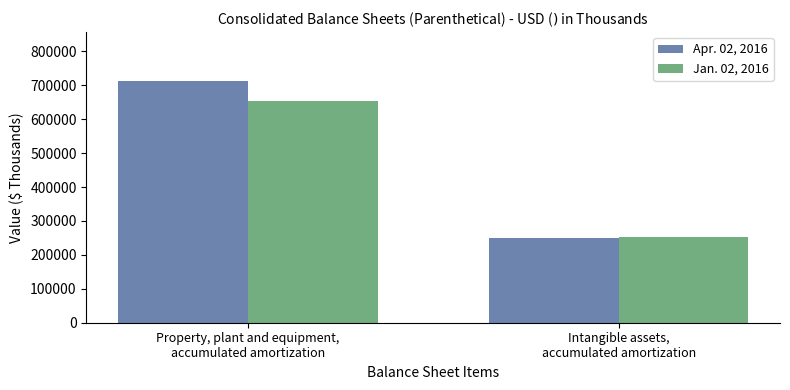

Is it true that Apr. 02, 2016 equals 170614 at Property, plant and equipment,
accumulated amortization?

False